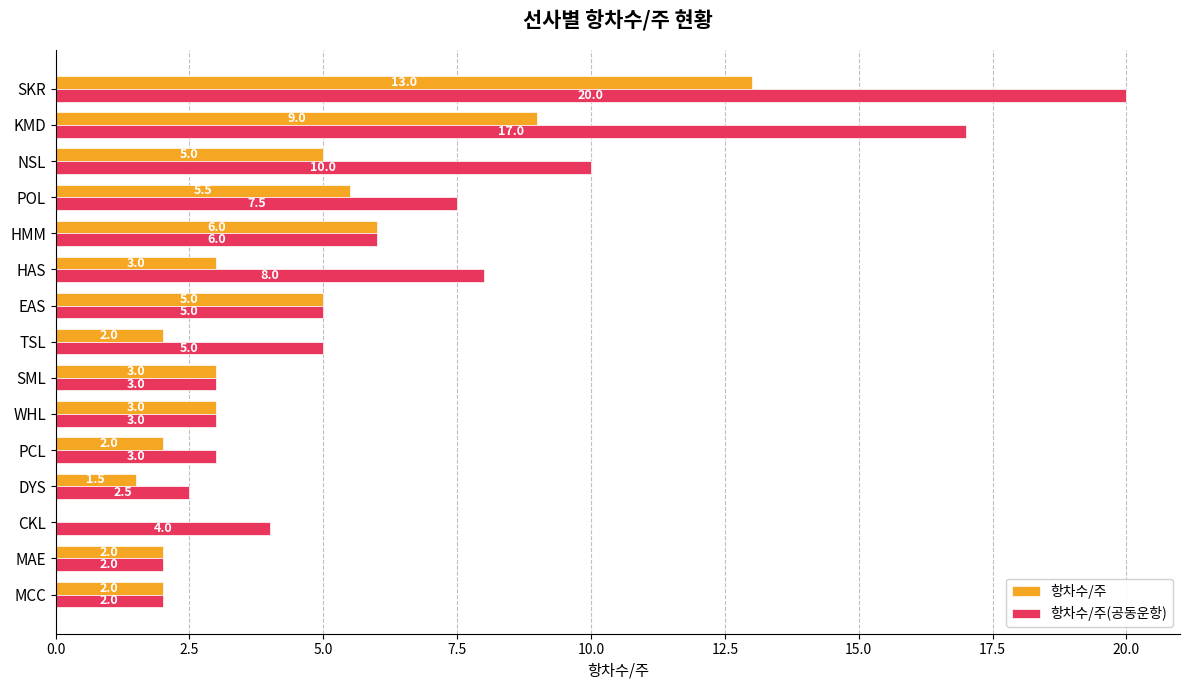

How many categories are shown in the chart?

15